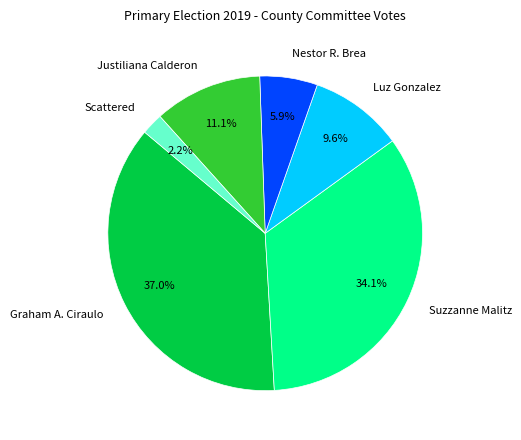

What percentage is the Luz Gonzalez slice, to the nearest percent?

10%